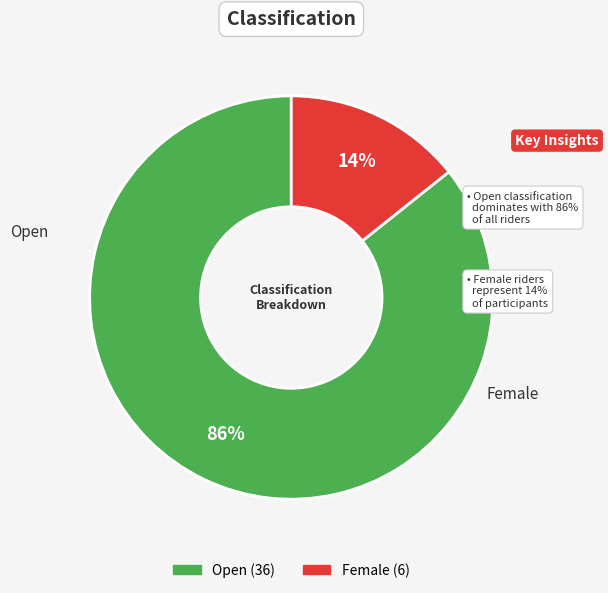

To the nearest percent, what is the average slice percentage?

50%